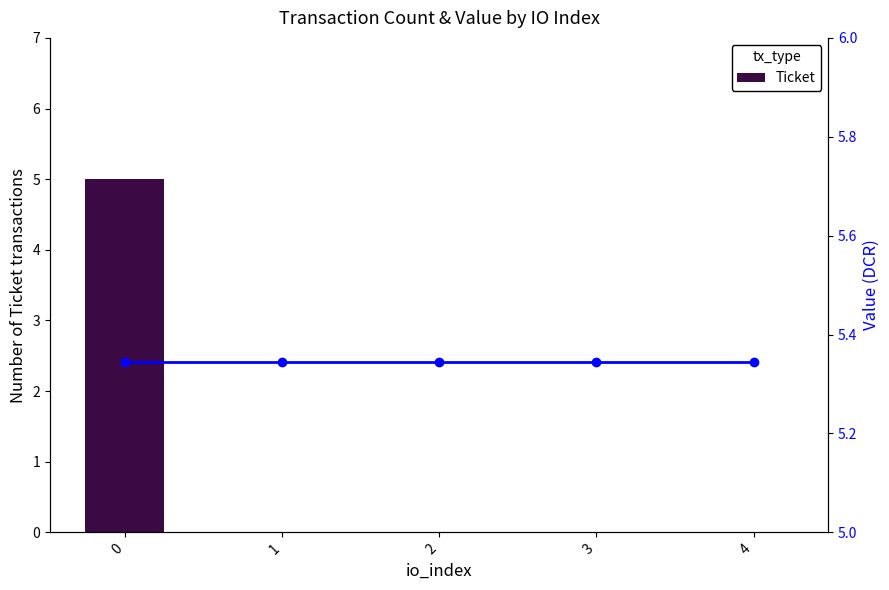

True or false: value has a value of 5.3 at 1.

True